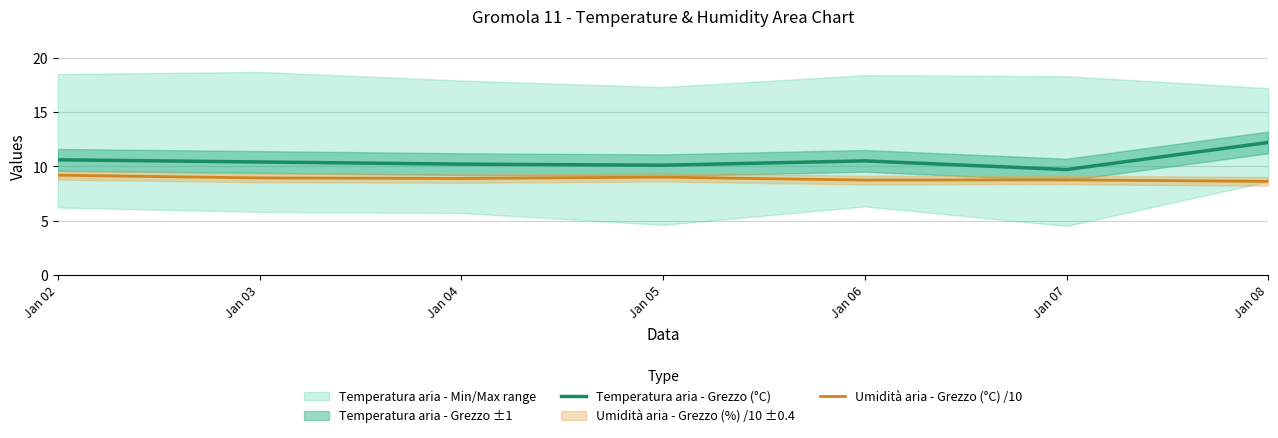

At which category is the sum across all series the highest?

Jan 08